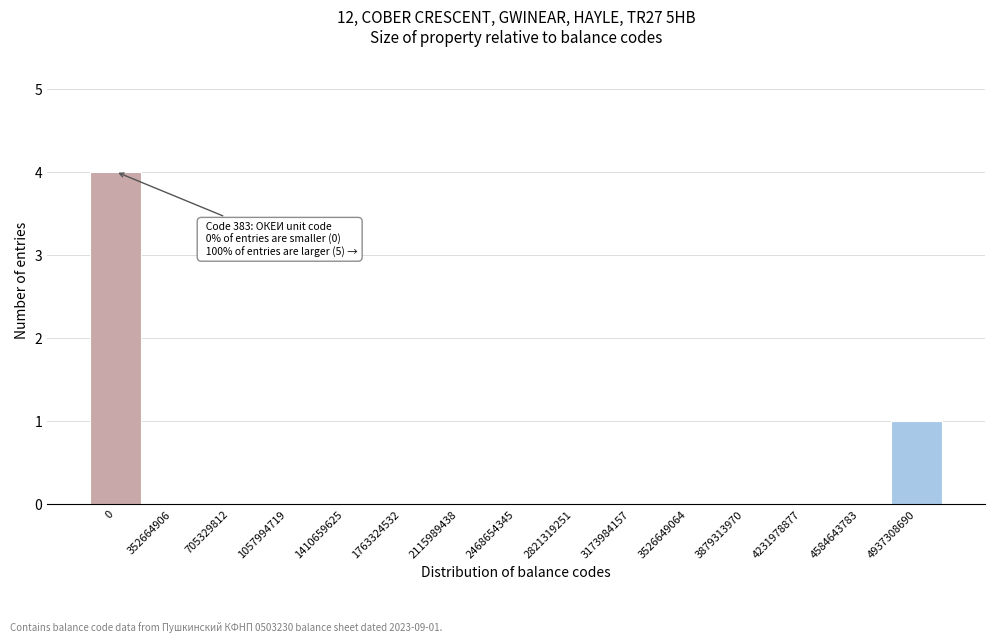

Reading right to left, extract all data points from this chart.

4937308690=1	4584643783=0	4231978877=0	3879313970=0	3526649064=0	3173984157=0	2821319251=0	2468654345=0	2115989438=0	1763324532=0	1410659625=0	1057994719=0	705329812=0	352664906=0	0=4